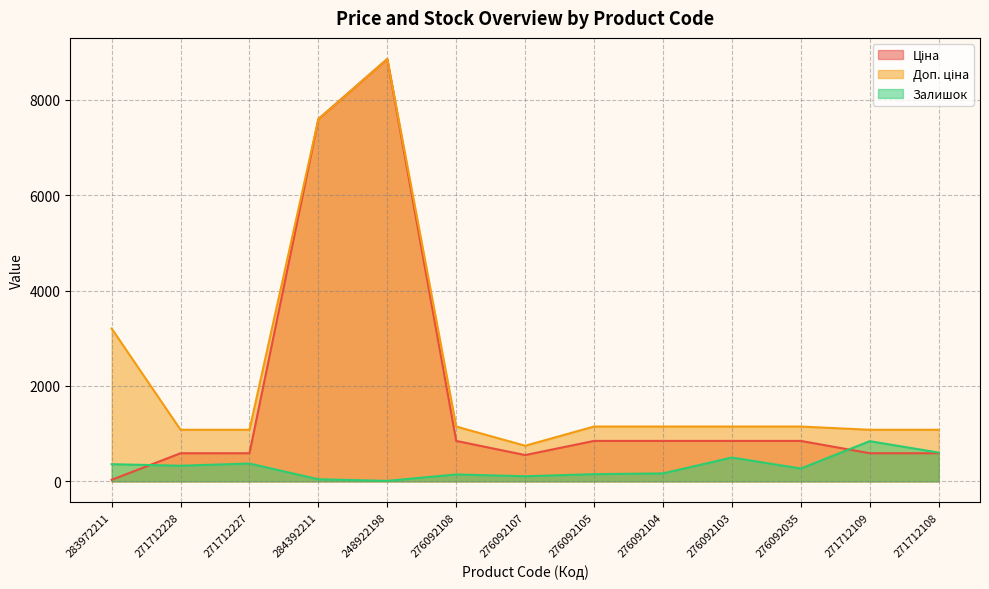

What are all the series names shown in the legend?

Ціна, Доп. ціна, Залишок